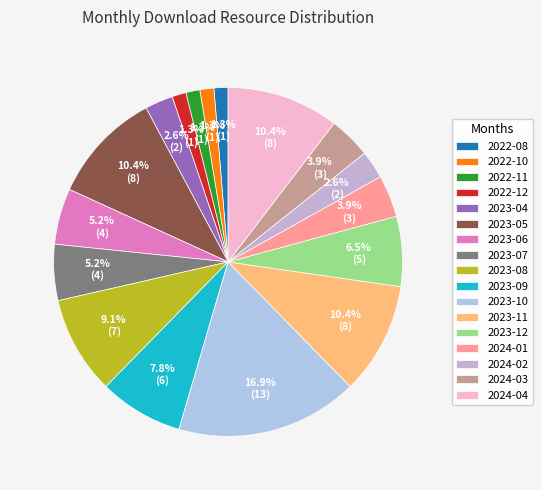

Which slice is the largest?

2023-10